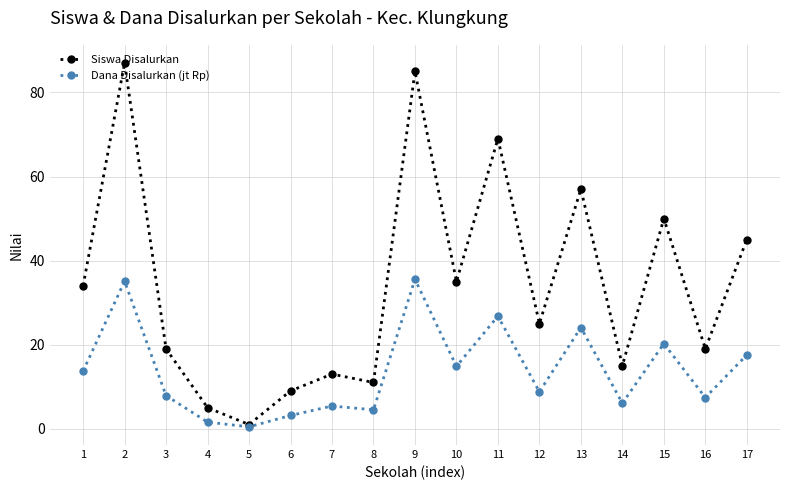

How many data points does each series have?

17